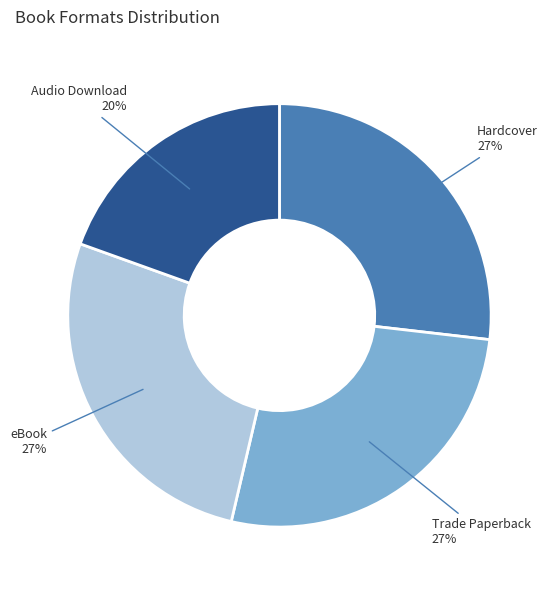

Is there any slice that represents more than half of the pie?

No